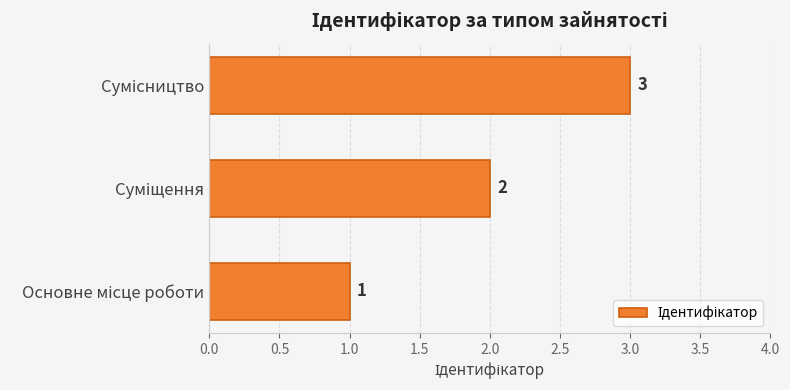

How many values are between 1 and 3?

3